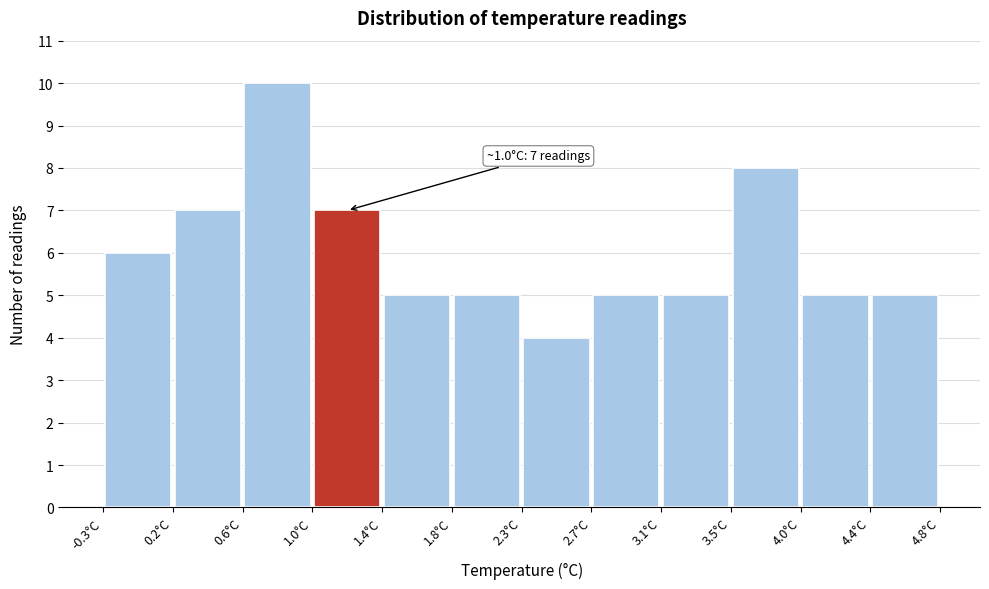

Which range on the x-axis has the tallest bar?

0.60 to 1.00